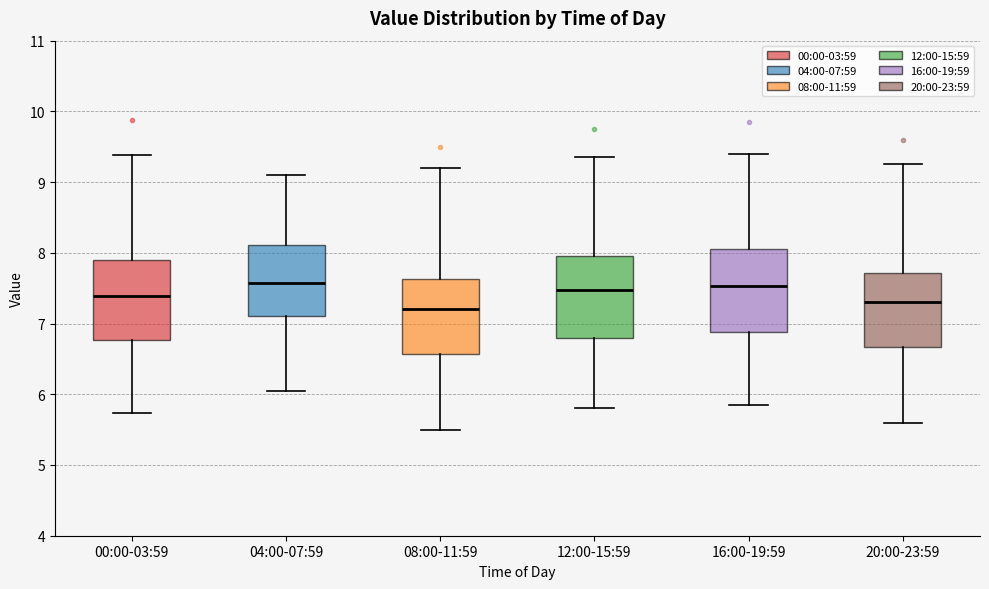

Reading left to right, read every box against the y-axis: the position of its median line, the range the box covers, and the ends of its whiskers. The values are not printed on the chart, so give them approximately, as read against the axis.

00:00-03:59: median 7.4, box 6.8 to 7.9, whiskers 5.7 to 9.4
04:00-07:59: median 7.6, box 7.1 to 8.1, whiskers 6.1 to 9.1
08:00-11:59: median 7.2, box 6.6 to 7.6, whiskers 5.5 to 9.2
12:00-15:59: median 7.5, box 6.8 to 8.0, whiskers 5.8 to 9.4
16:00-19:59: median 7.5, box 6.9 to 8.1, whiskers 5.9 to 9.4
20:00-23:59: median 7.3, box 6.7 to 7.7, whiskers 5.6 to 9.3